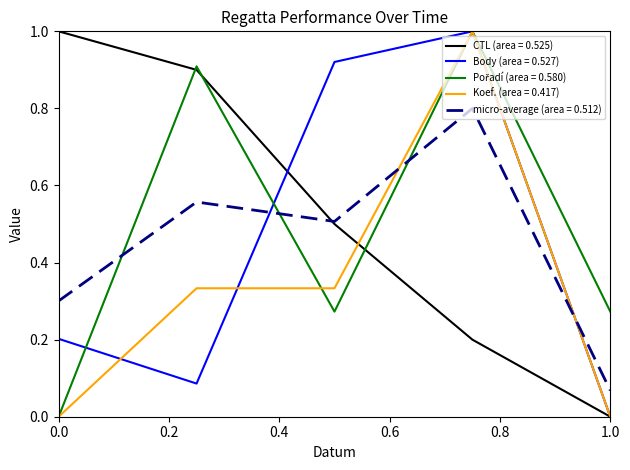

After their last crossing, which series has the higher values: micro-average (area = 0.512) or Koef. (area = 0.417)?

micro-average (area = 0.512)